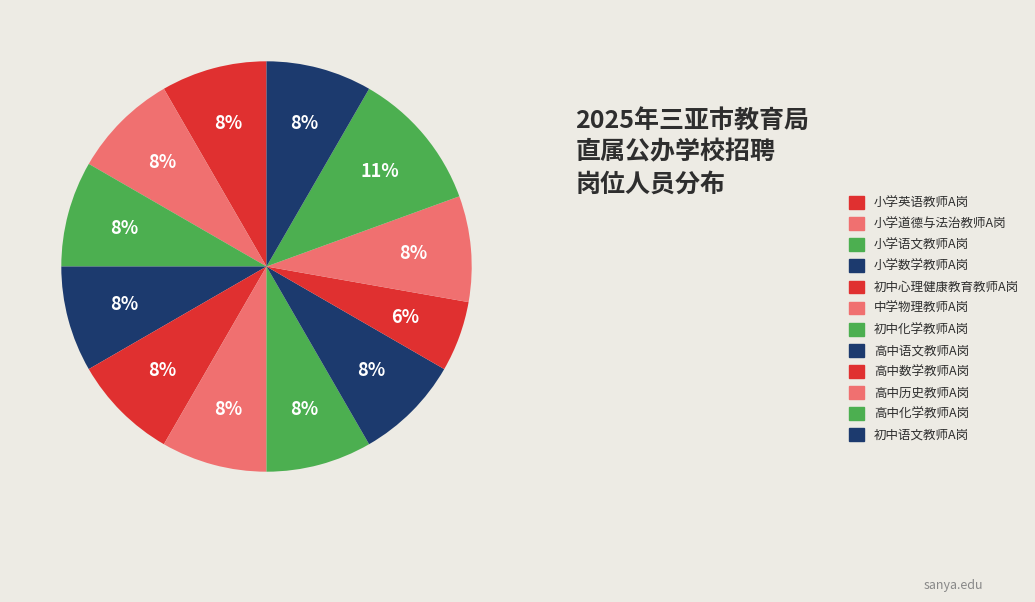

Count the number of slices in the pie.

12